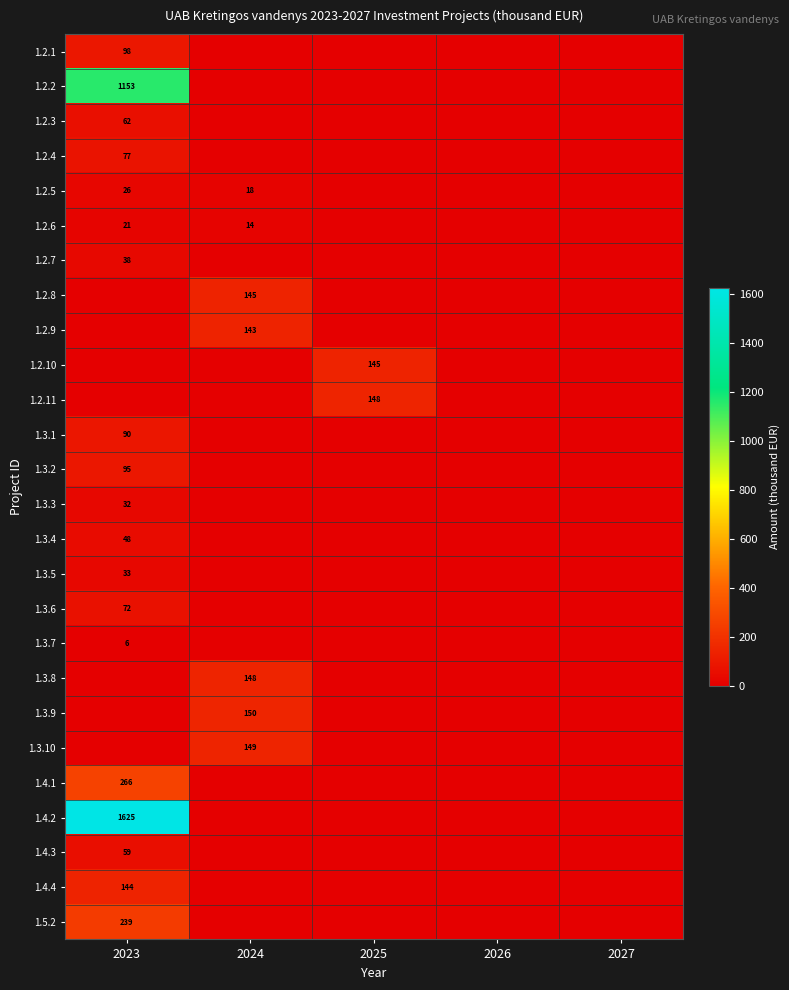

Which label corresponds to the smallest value in the chart?

2024